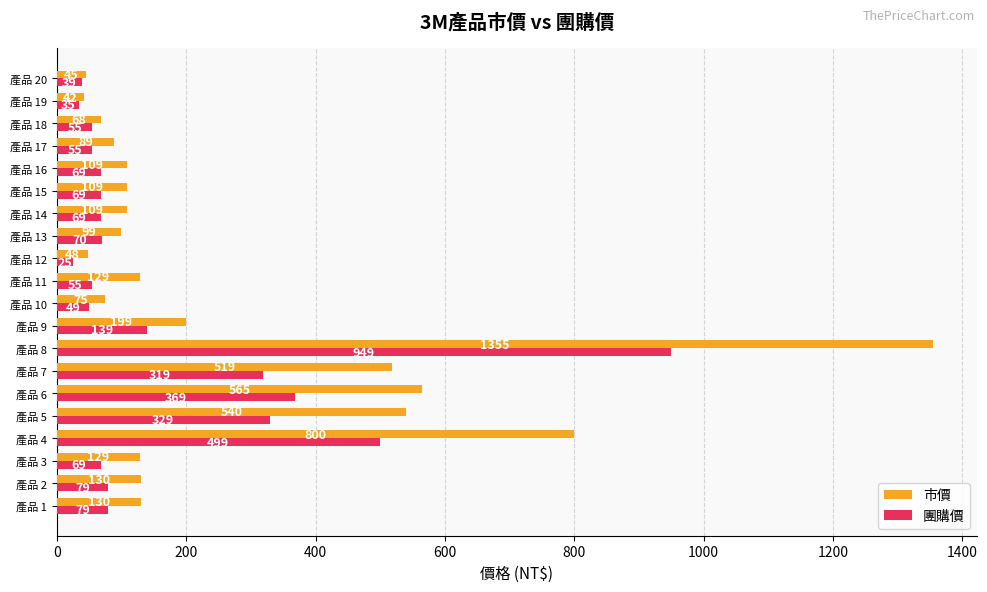

Rank the series by their maximum value, from lowest to highest.

團購價, 市價